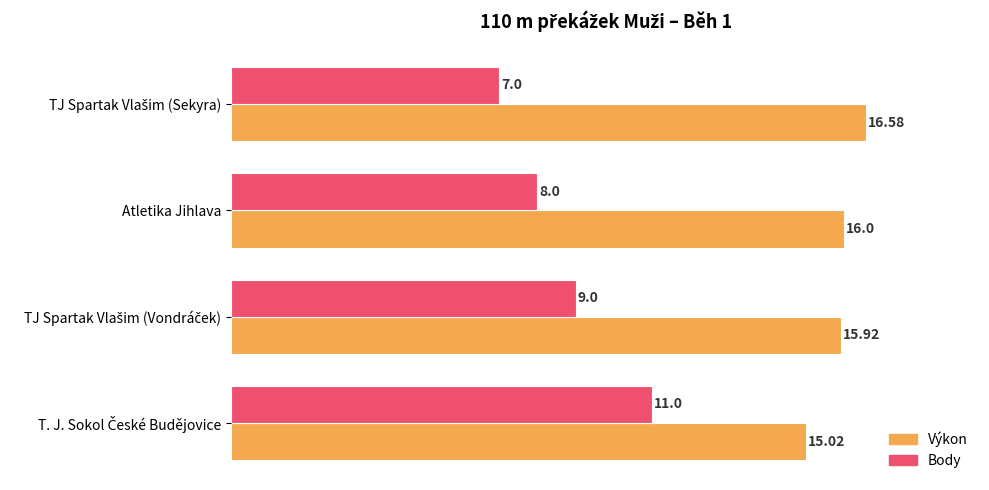

What is the highest value of the Výkon series?

16.6